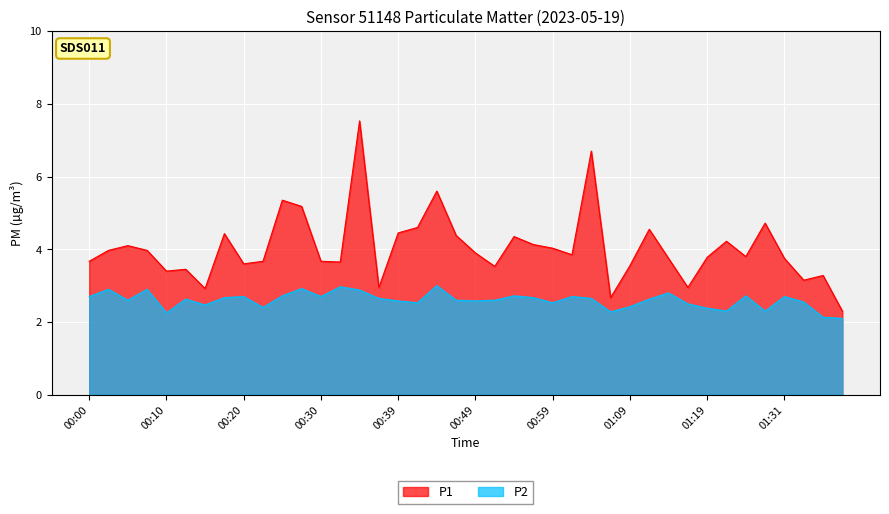

Rank the series by their average value, from lowest to highest.

P2, P1